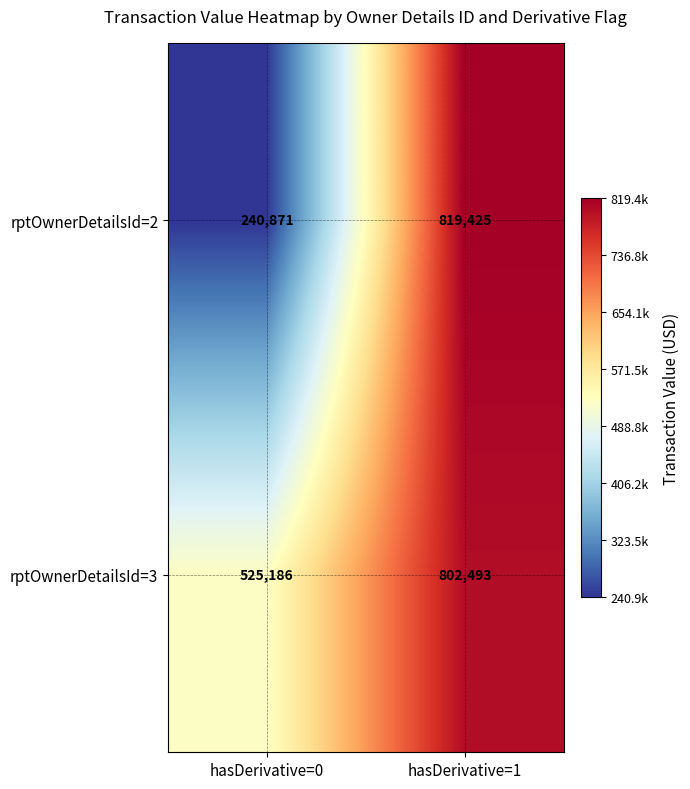

Between hasDerivative=0 and hasDerivative=1, which series saw the biggest shift?

rptOwnerDetailsId=2